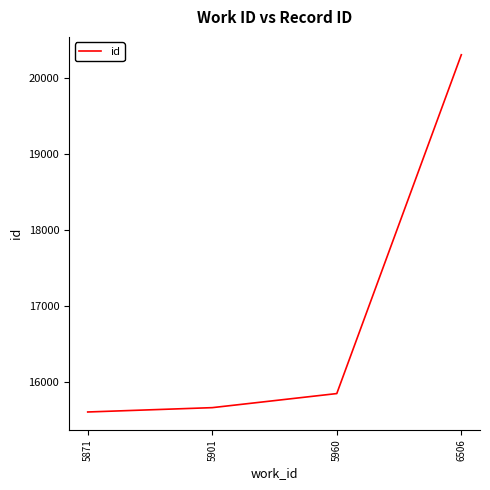

Reading left to right, extract all data points from this chart.

15611	15668	15853	20305